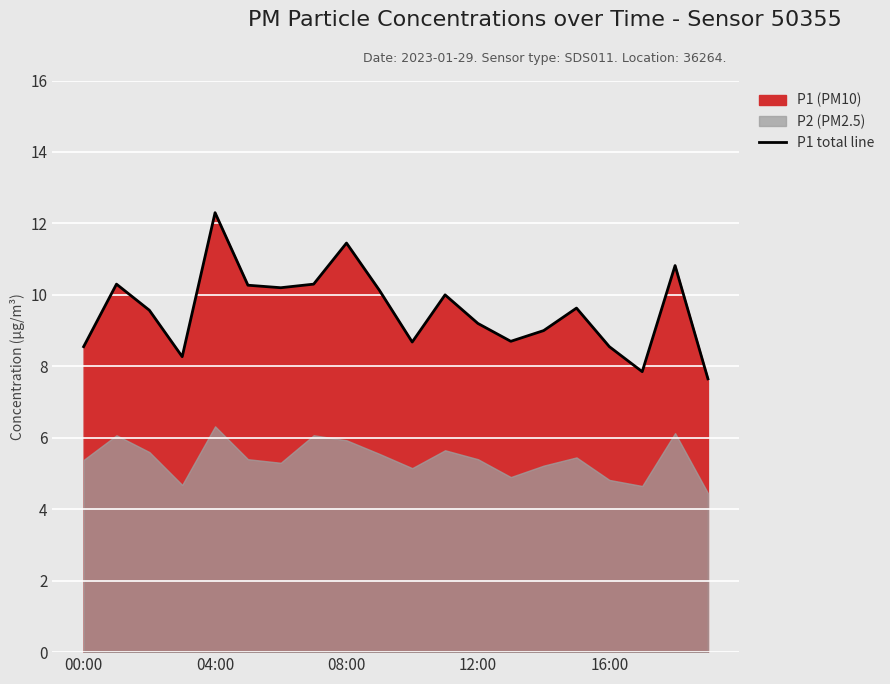

What is the sum of the values at 18 and 17?

18.7